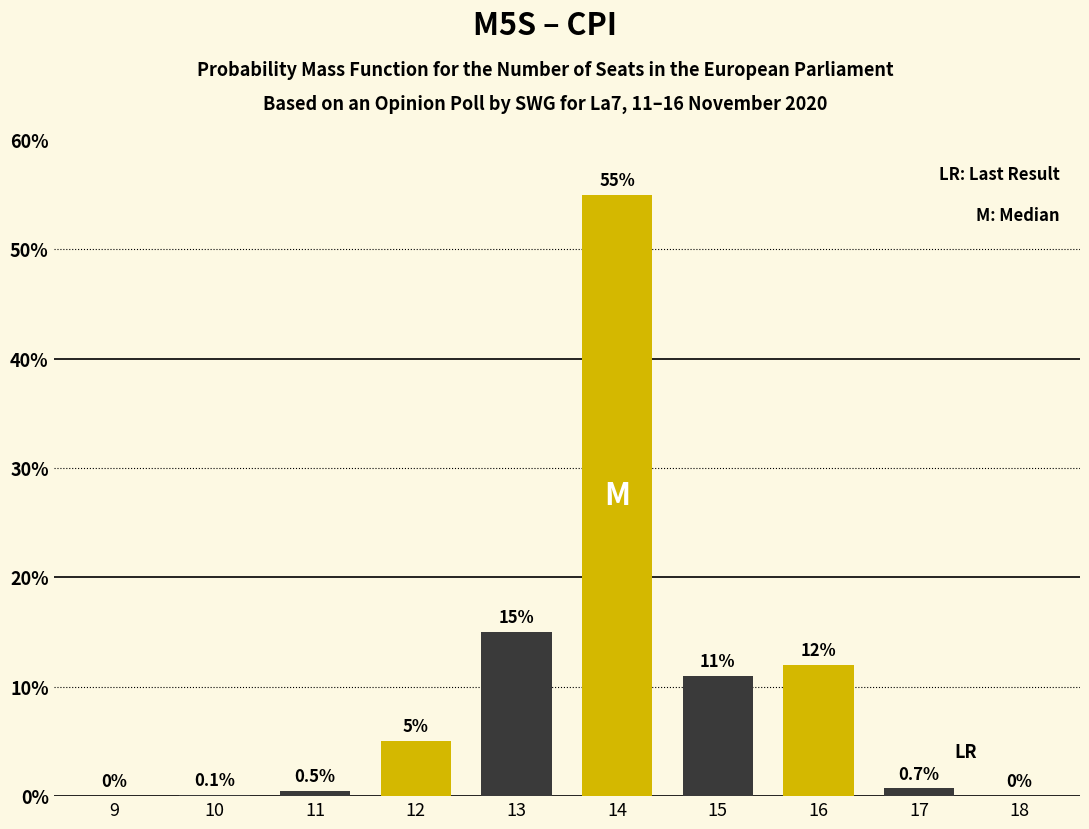

Reading left to right, what are all the values shown in this chart?

9=0.0	10=0.1	11=0.5	12=5.0	13=15.0	14=55.0	15=11.0	16=12.0	17=0.7	18=0.0